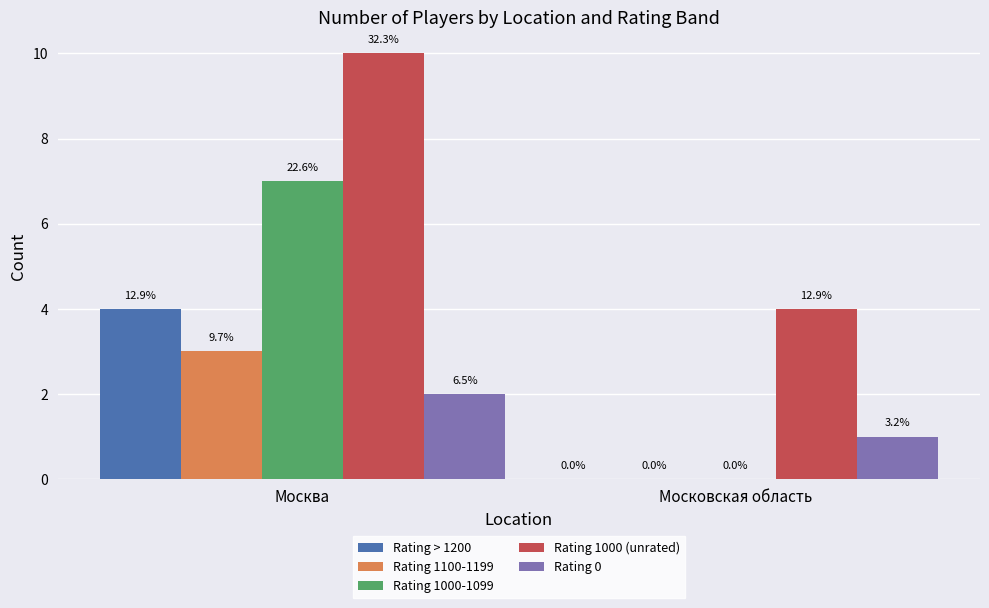

Reading left to right, list all the values displayed in this chart.

Rating > 1200: 4	0
Rating 1100-1199: 3	0
Rating 1000-1099: 7	0
Rating 1000 (unrated): 10	4
Rating 0: 2	1